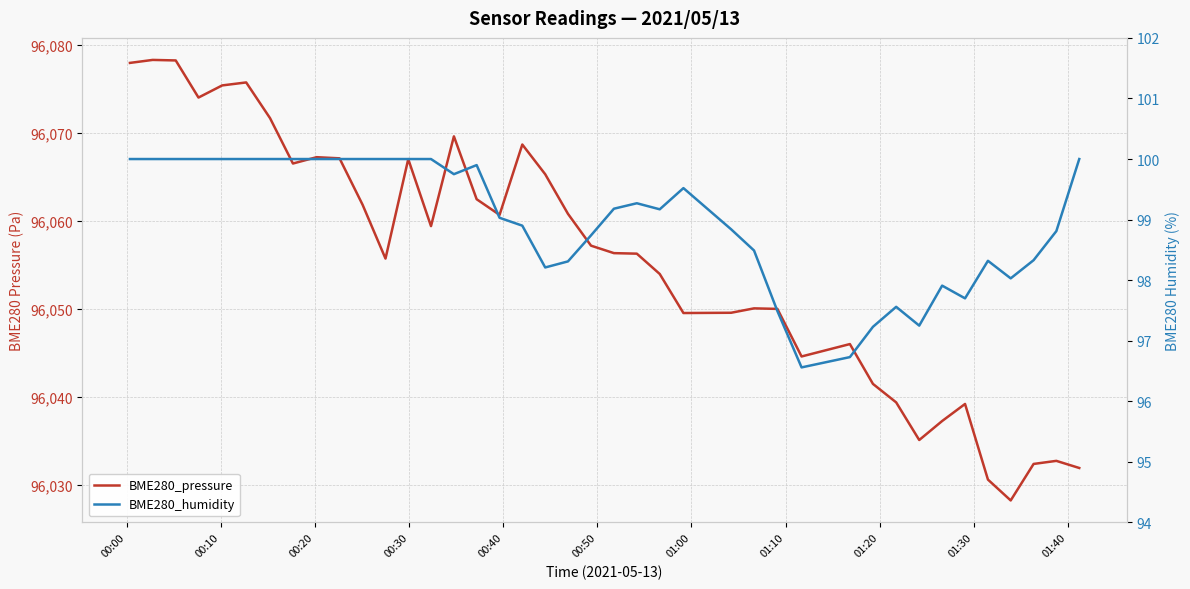

Reading left to right, list all the values displayed in this chart.

BME280_pressure: 96077.9	96078.3	96078.2	96074.0	96075.4	96075.7	96071.7	96066.5	96067.2	96067.1	96061.8	96055.7	96067.0	96059.4	96069.6	96062.4	96060.7	96068.7	96065.3	96060.8	96057.2	96056.3	96056.2	96053.9	96049.5	96049.5	96050.0	96050.0	96044.6	96046.0	96041.4	96039.3	96035.1	96037.2	96039.2	96030.6	96028.2	96032.3	96032.7	96031.9
BME280_humidity: 100.0	100.0	100.0	100.0	100.0	100.0	100.0	100.0	100.0	100.0	100.0	100.0	100.0	100.0	99.8	99.9	99.0	98.9	98.2	98.3	98.7	99.2	99.3	99.2	99.5	98.8	98.5	97.5	96.6	96.7	97.2	97.6	97.2	97.9	97.7	98.3	98.0	98.3	98.8	100.0